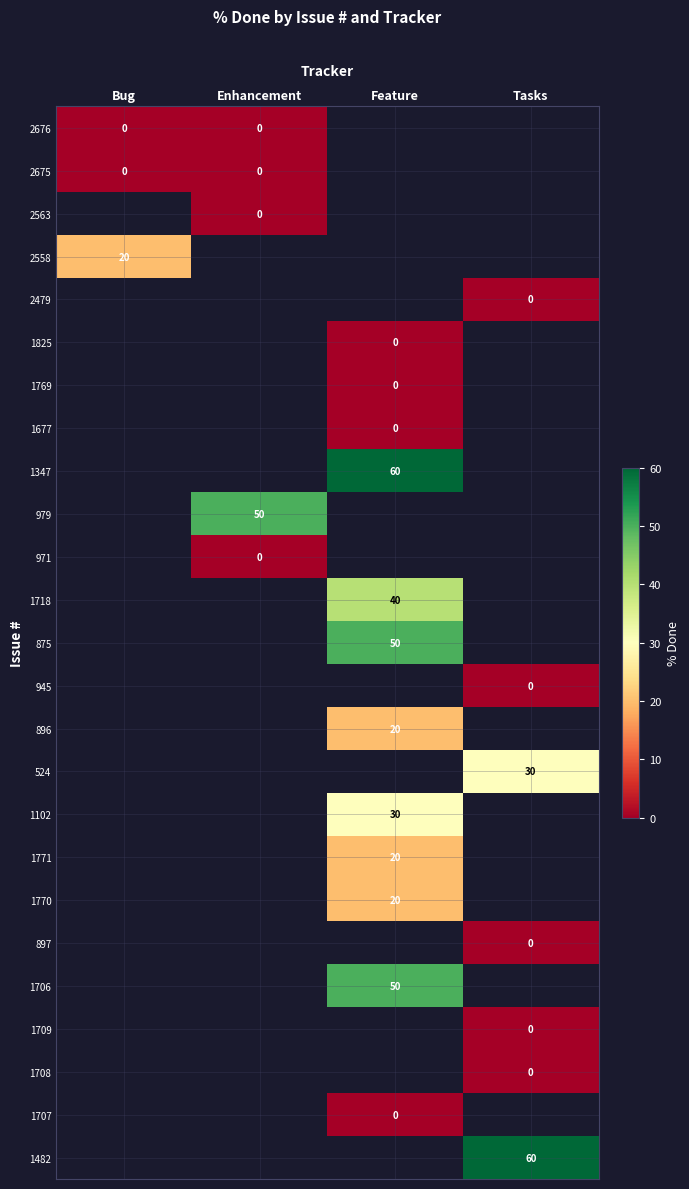

Is it true that 2558 equals 20 at Bug?

True